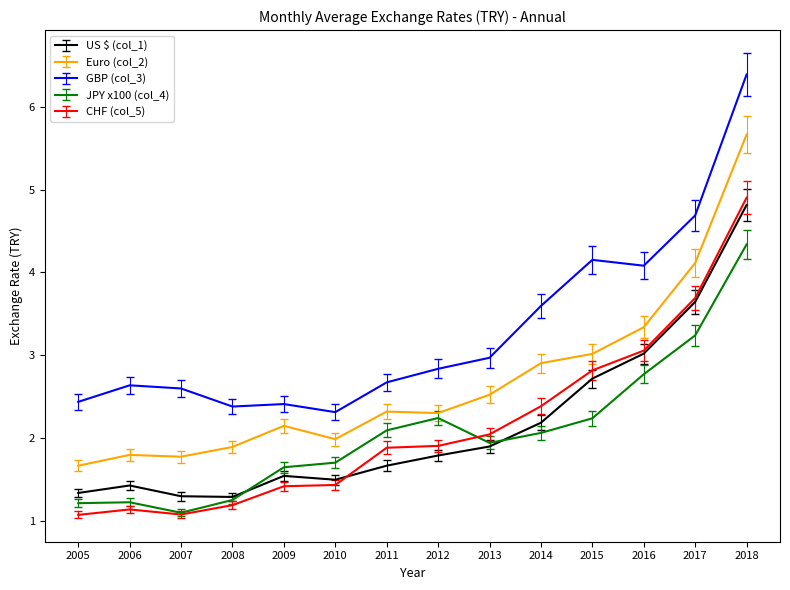

Is it true that Euro (col_2) equals 2.4 at 2005?

False